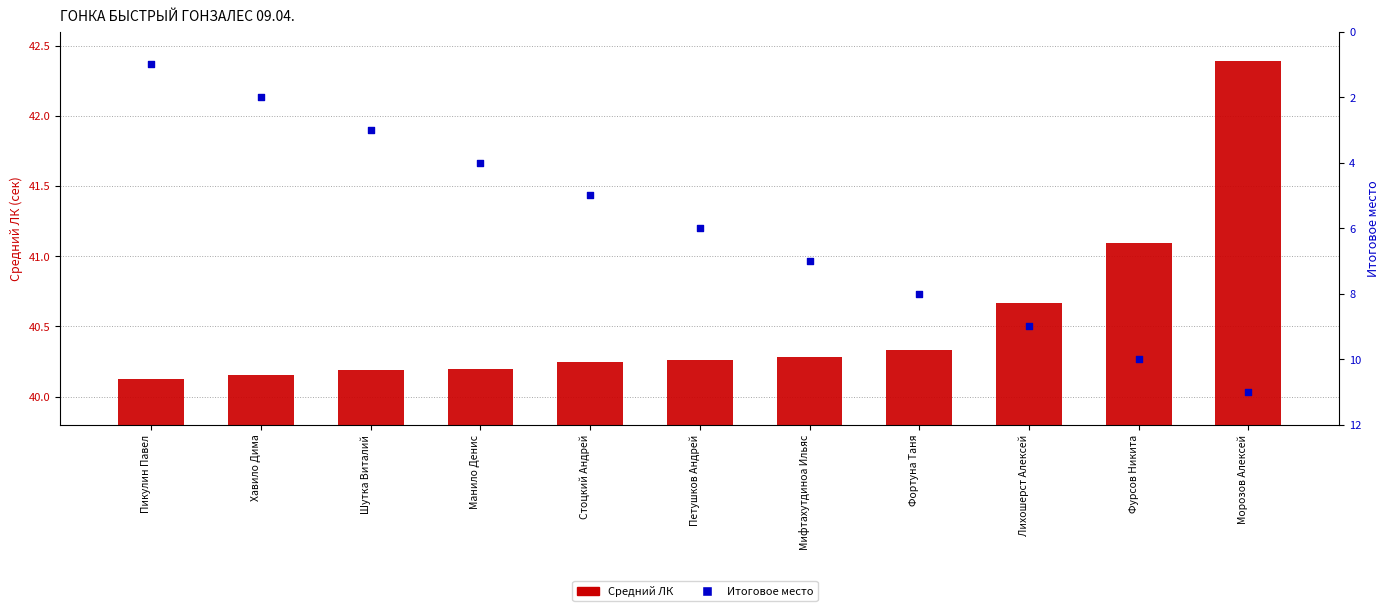

What is the total value across all series at Морозов Алексей?

53.4